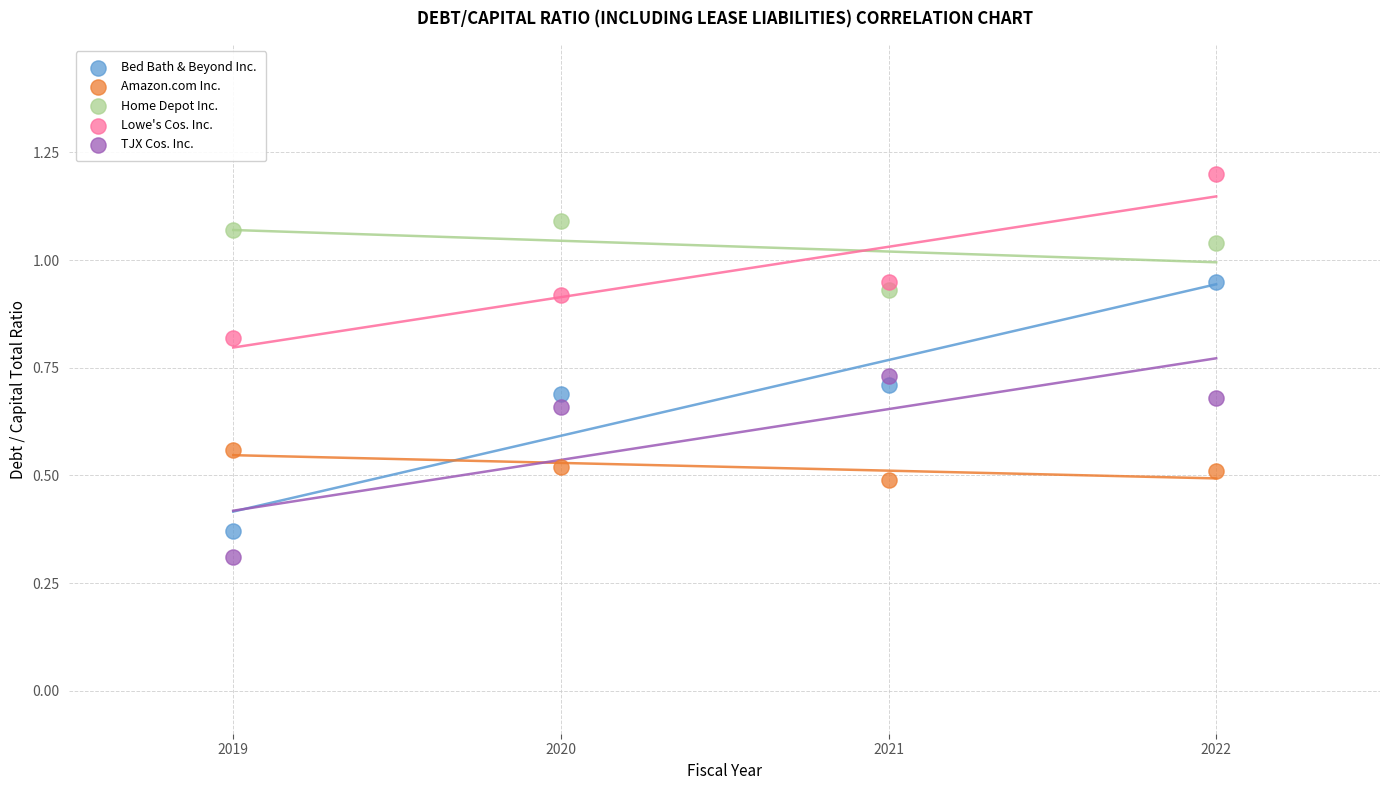

Which series has the largest Y range (max minus min)?

Bed Bath & Beyond Inc.